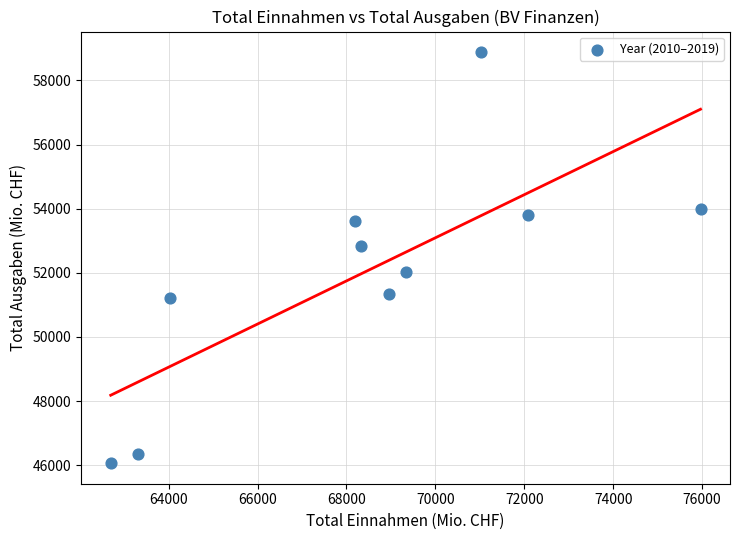

What is the range of X values (max minus min)?

13266.2